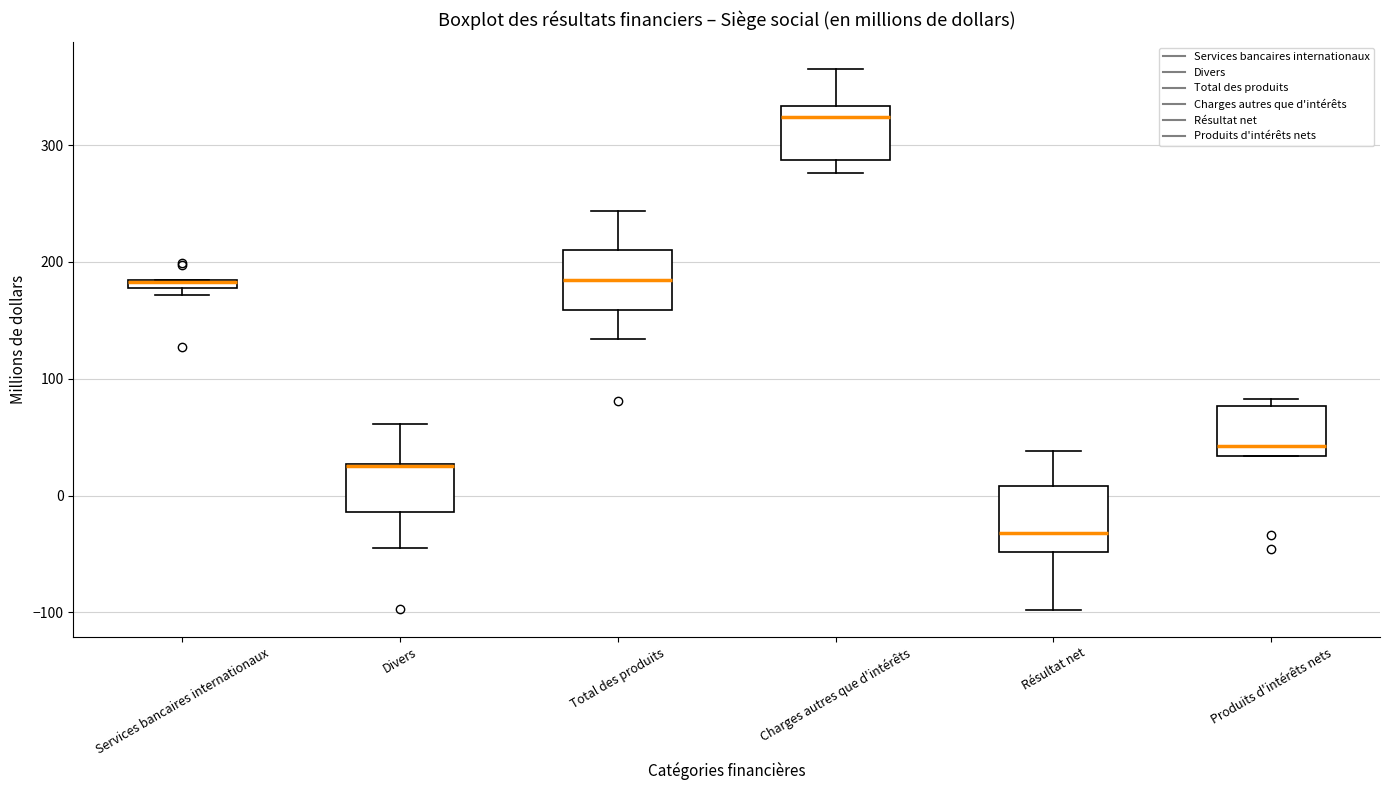

Where is the upper edge of the box for Résultat net on the y-axis? The values are not printed on the chart, so give them approximately, as read against the axis.

10